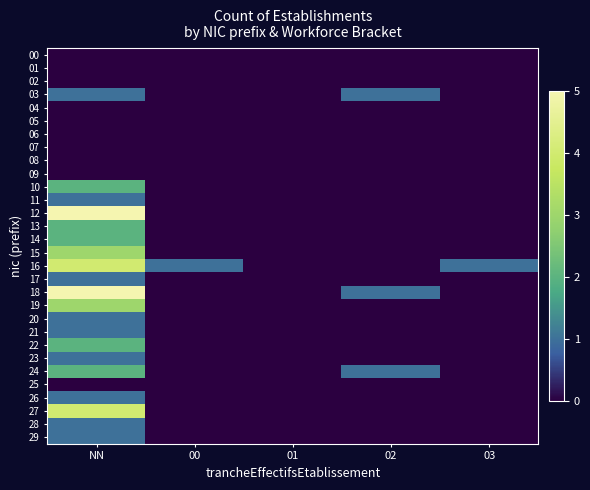

What is the total value across all series at 02?

3